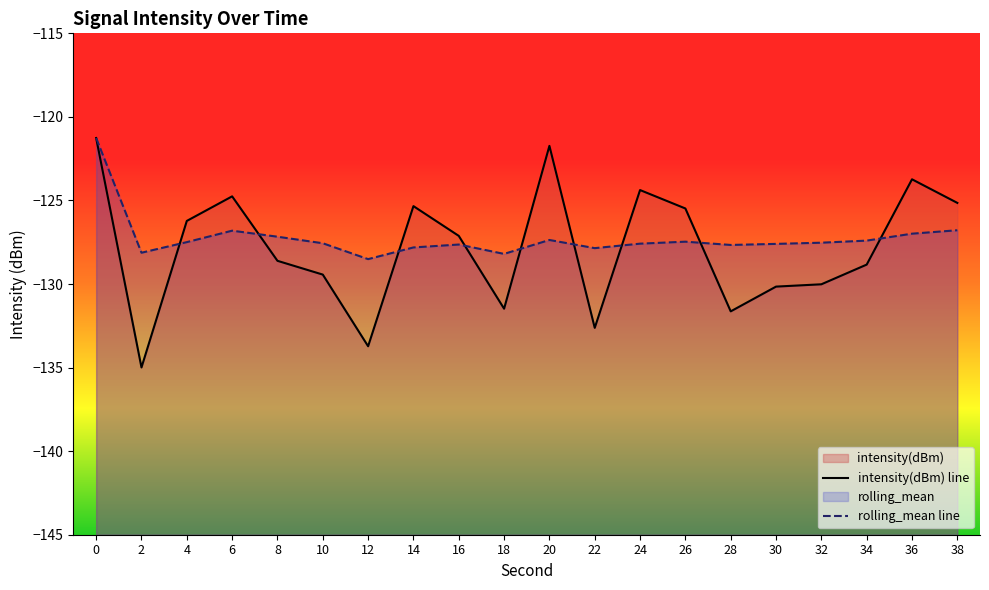

Reading left to right, list all the values displayed in this chart.

intensity(dBm) line: -121.3	-135.0	-126.2	-124.8	-128.6	-129.4	-133.7	-125.3	-127.1	-131.5	-121.7	-132.6	-124.4	-125.5	-131.6	-130.2	-130.0	-128.8	-123.7	-125.1
rolling_mean line: -121.3	-128.1	-127.5	-126.8	-127.2	-127.6	-128.5	-127.8	-127.6	-128.2	-127.4	-127.9	-127.6	-127.5	-127.7	-127.6	-127.5	-127.4	-127.0	-126.8